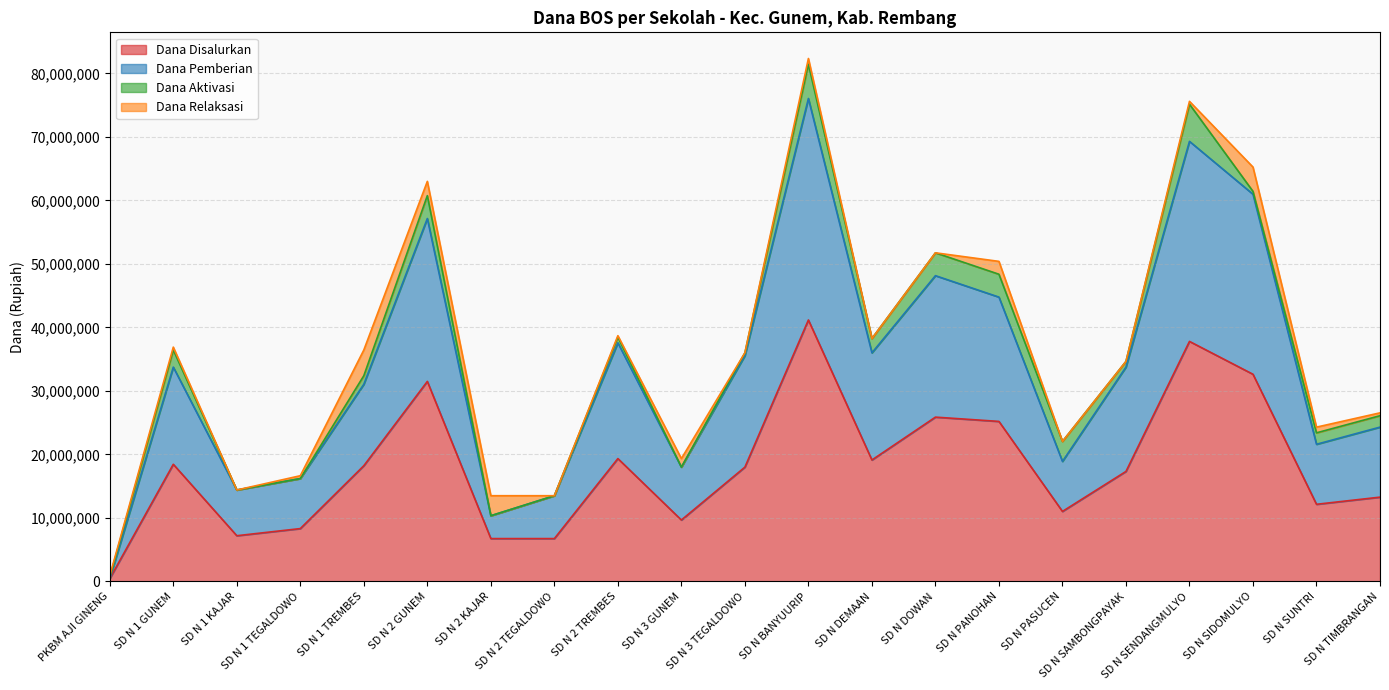

True or false: Dana Disalurkan has a value of 13275000 at SD N TIMBRANGAN.

True